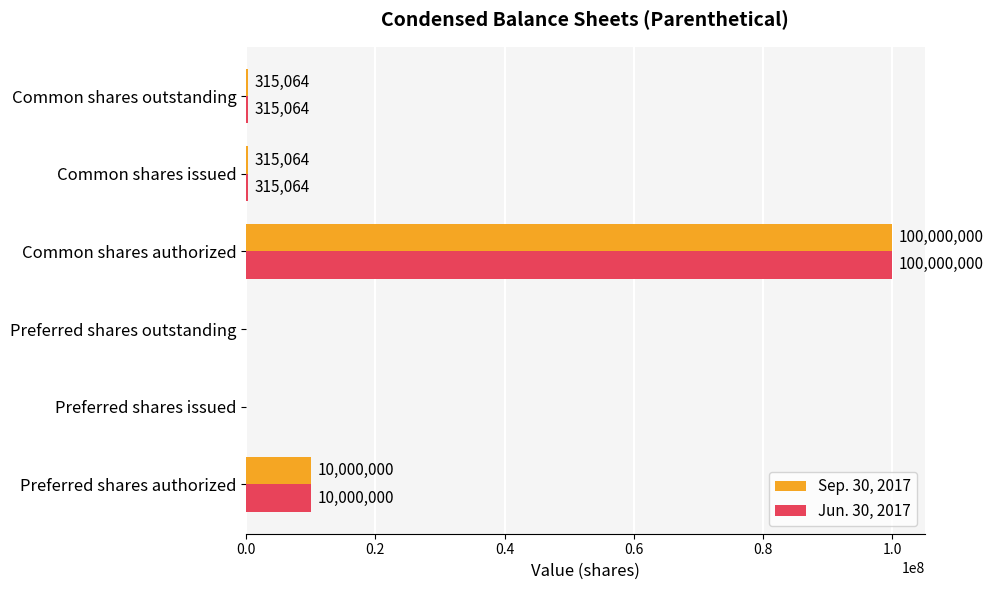

Which label corresponds to the largest value in the chart?

Common shares authorized